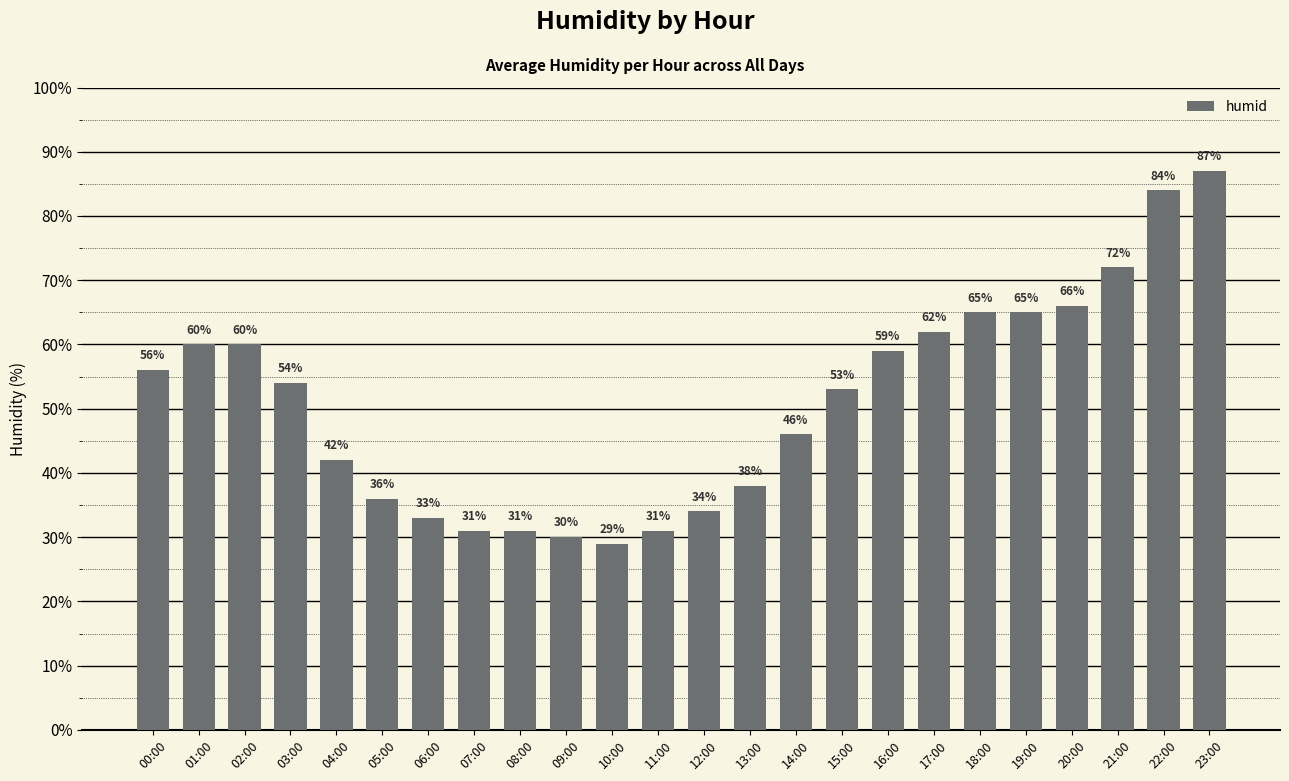

What is the sum of the values at 11:00 and 22:00?

115